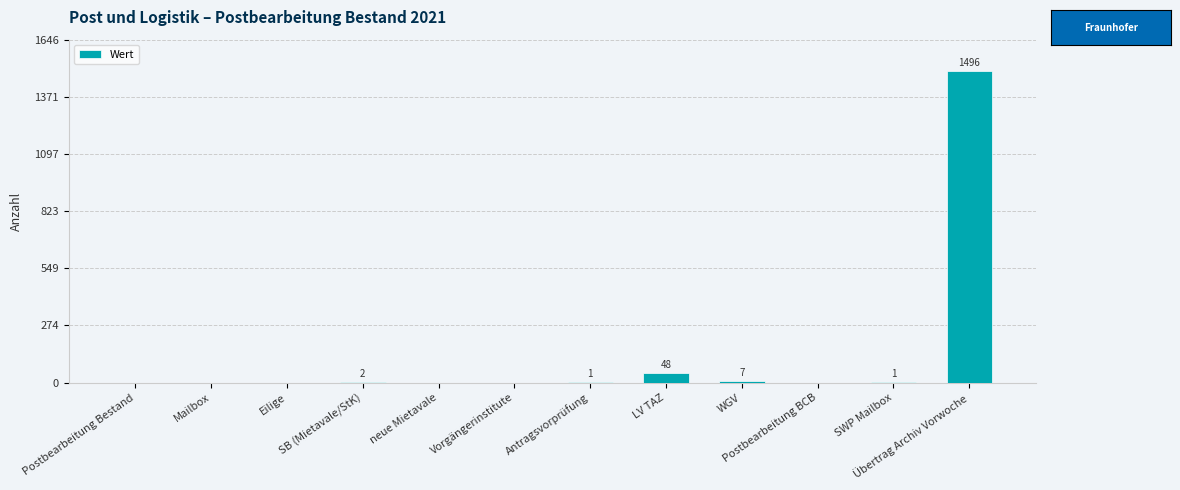

Is it true that the value at LV TAZ is 48?

True